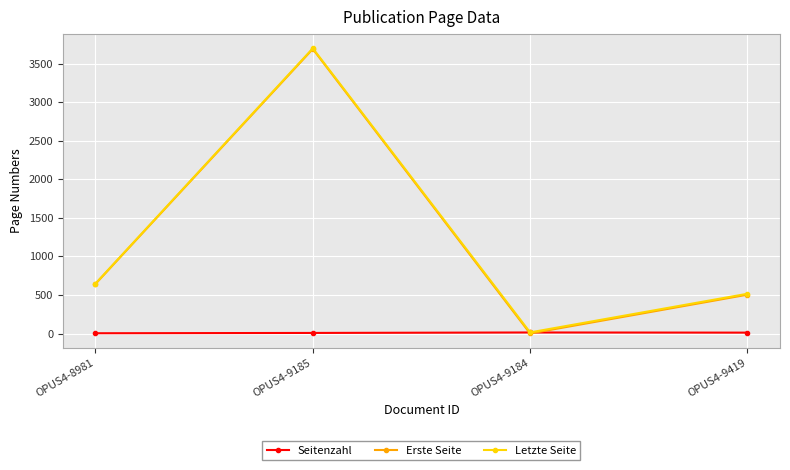

Which series has the widest spread of values?

Erste Seite